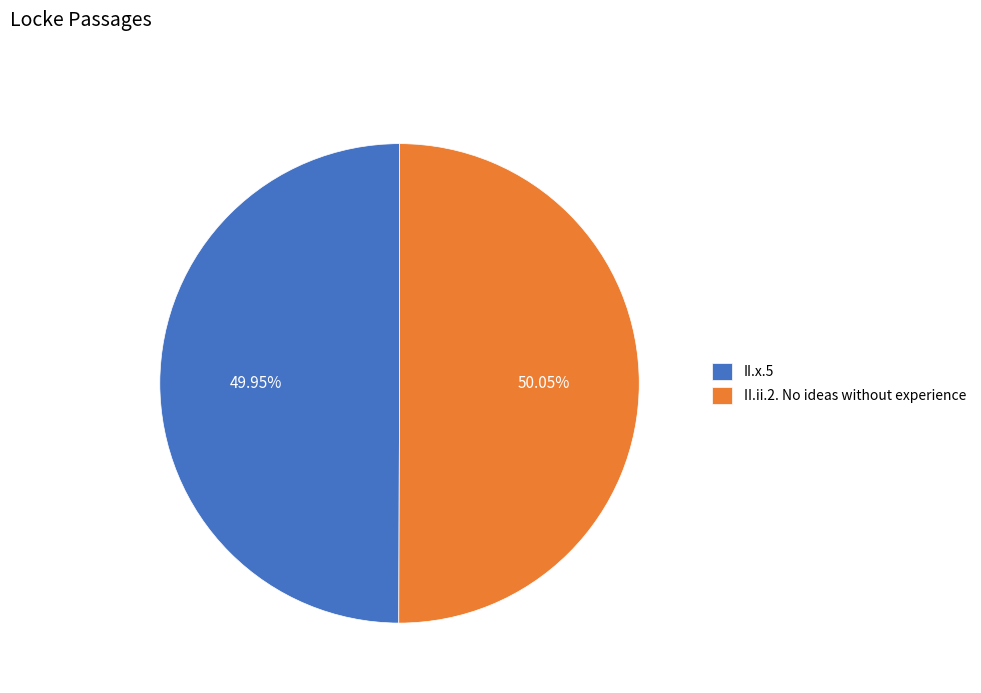

Approximately how many times larger is the value at II.x.5 compared to II.ii.2. No ideas without experience?

1.0